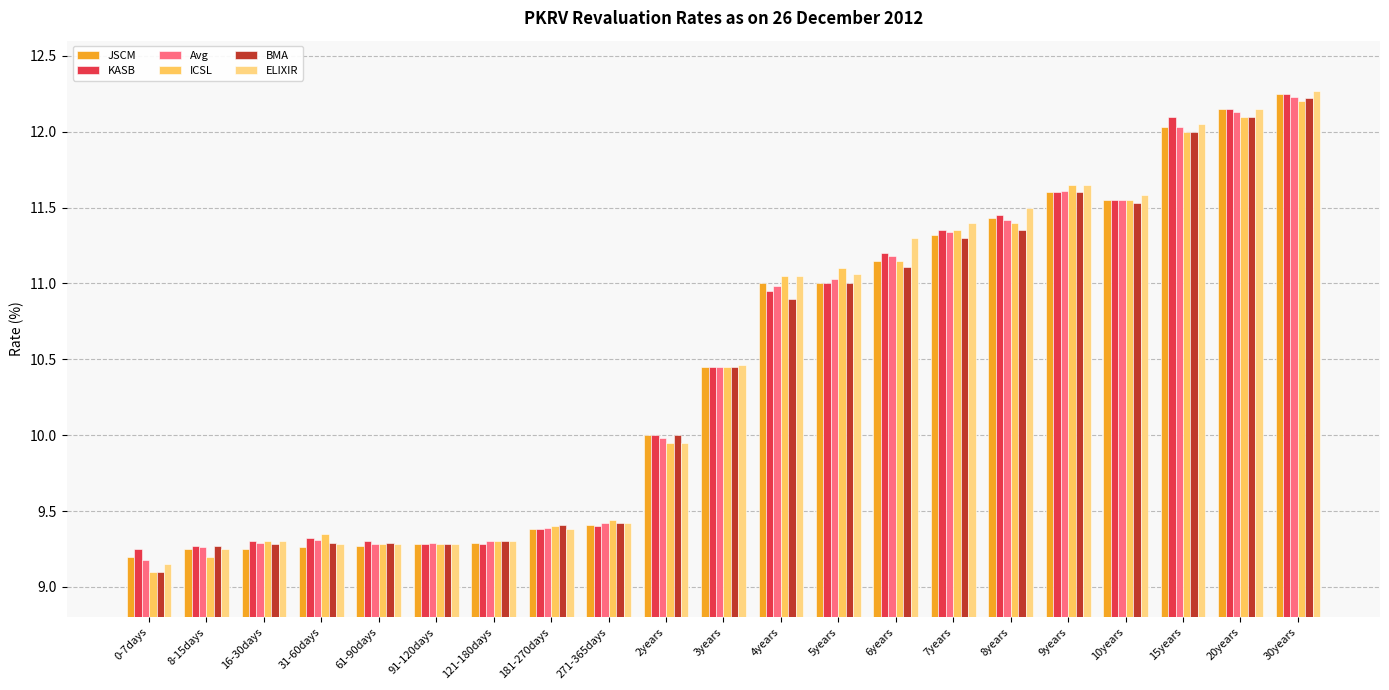

How many data points in ICSL are less than 10?

10